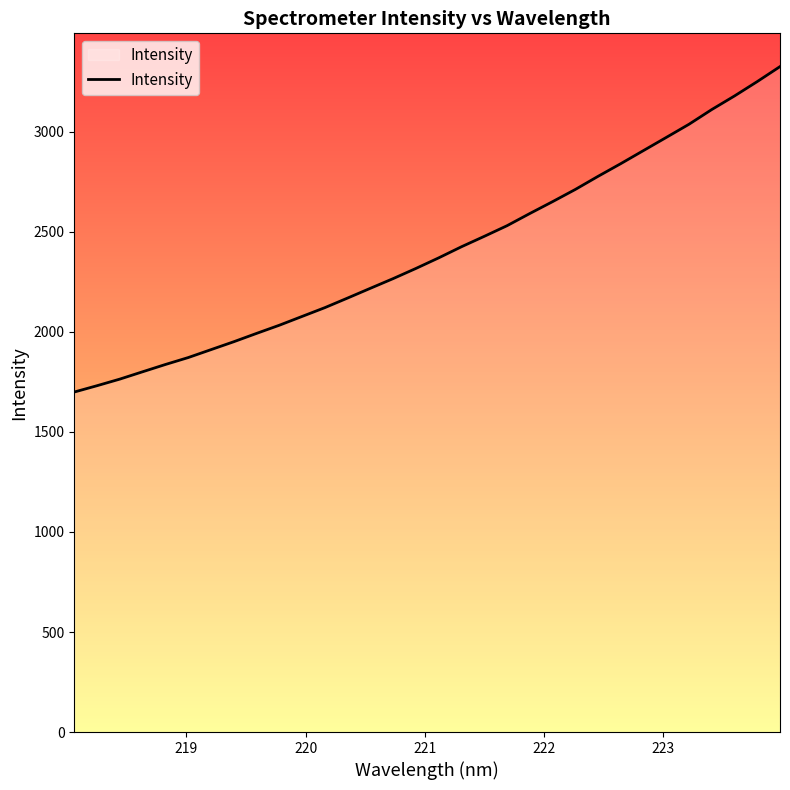

How many distinct data groups are displayed?

1